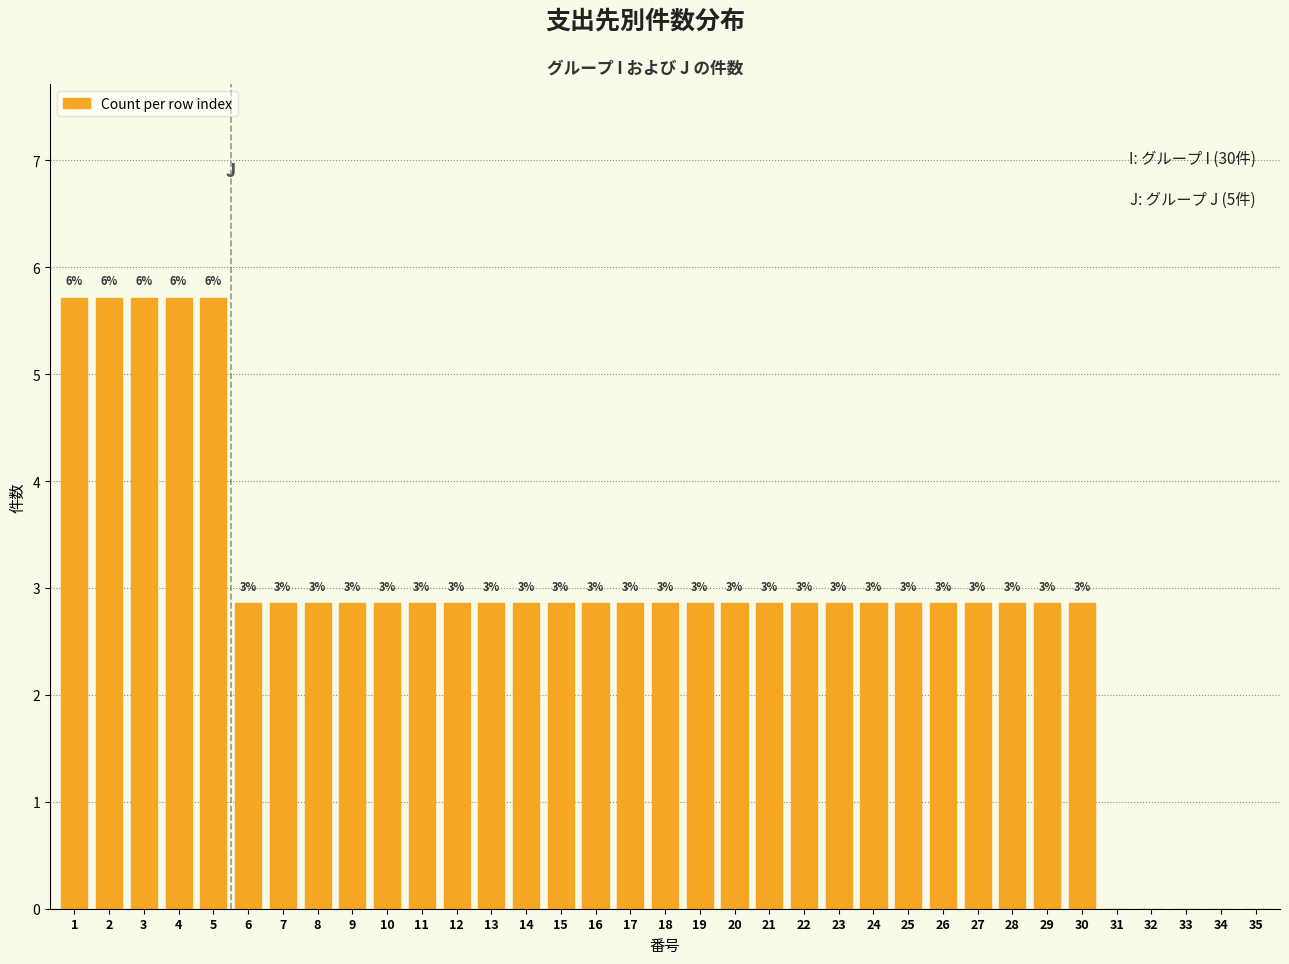

Are the bars horizontal?

No